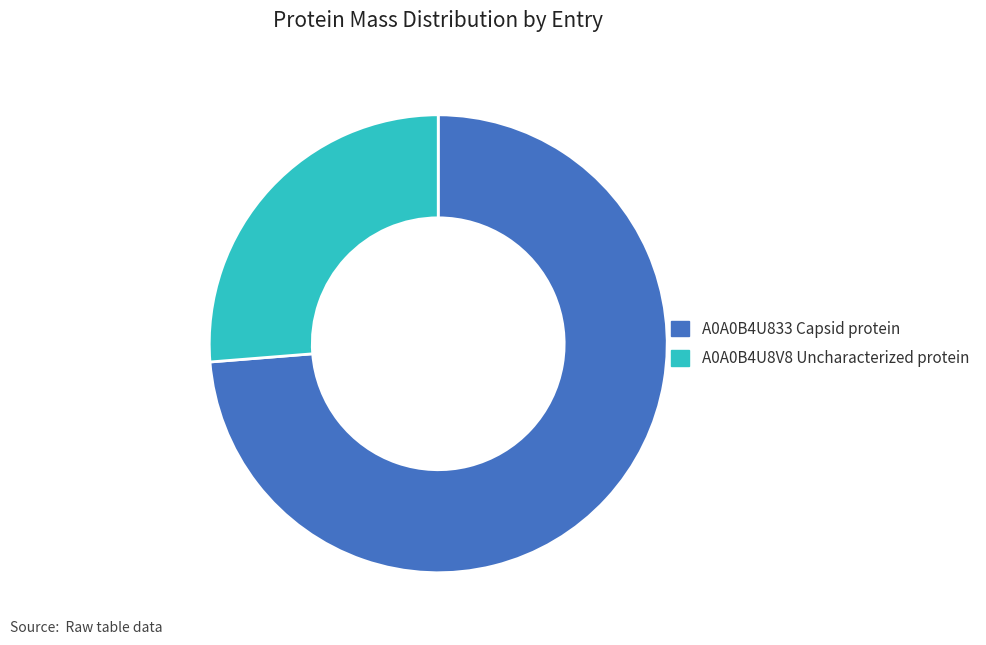

How many slices are in this pie chart?

2